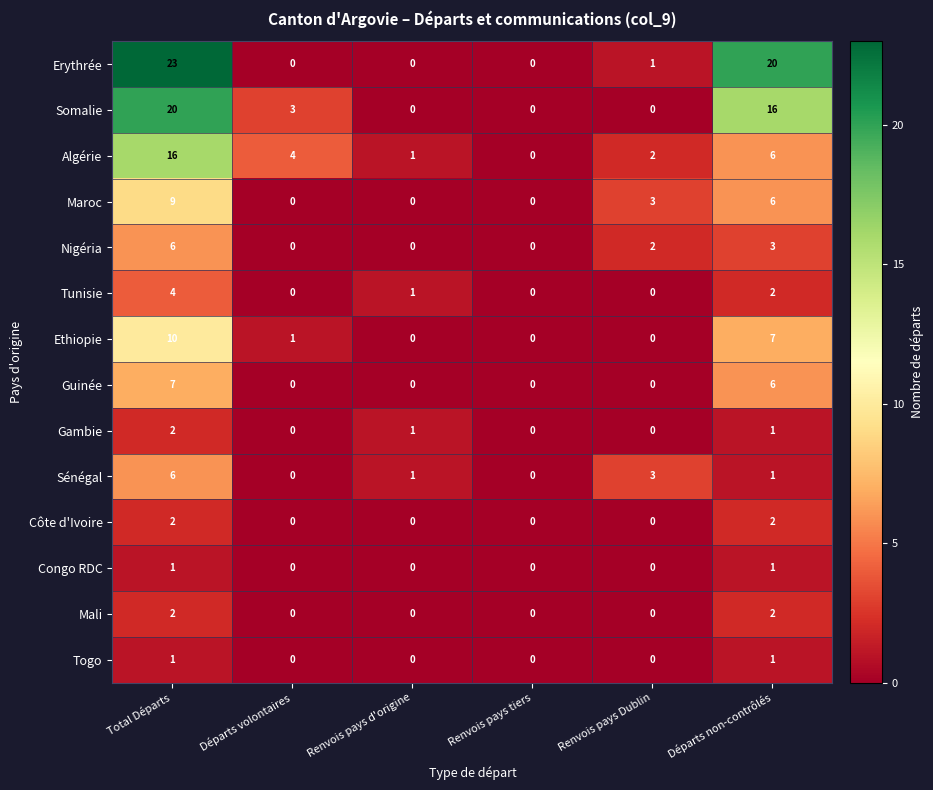

How many data points in Ethiopie are less than 1?

3